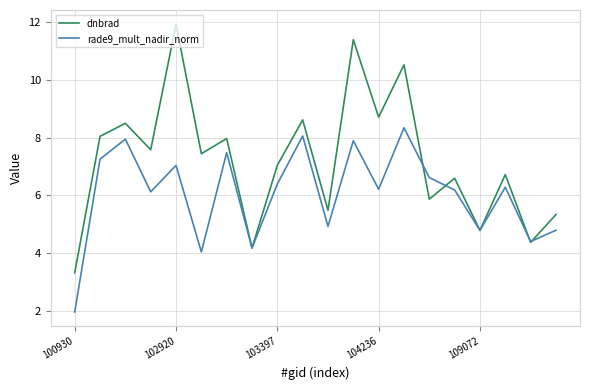

How many interior local valleys does the dnbrad series have?

8